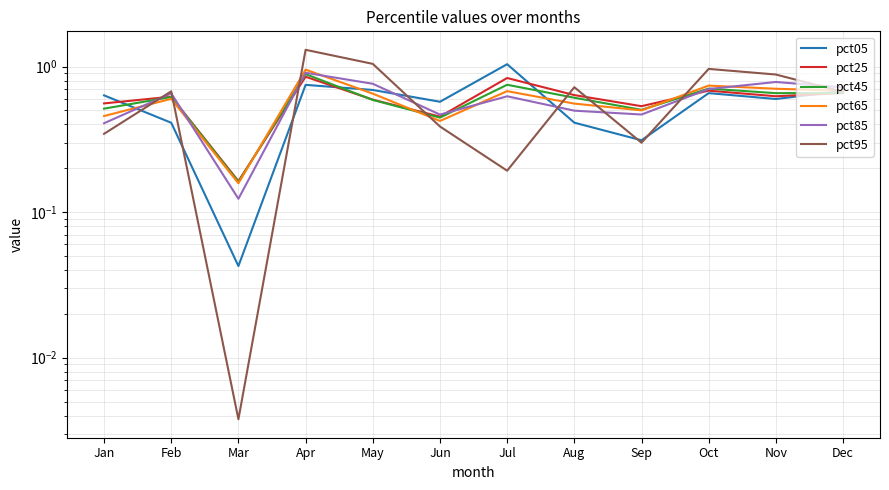

How many intersections are there between pct65 and pct25?

3